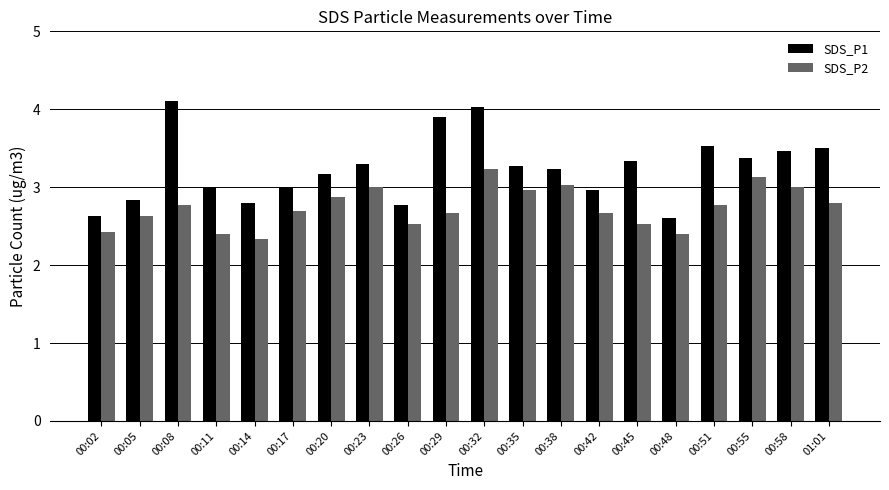

Reading left to right, what are all the values shown in this chart?

SDS_P1: 2.6	2.8	4.1	3.0	2.8	3.0	3.2	3.3	2.8	3.9	4.0	3.3	3.2	3.0	3.3	2.6	3.5	3.4	3.5	3.5
SDS_P2: 2.4	2.6	2.8	2.4	2.3	2.7	2.9	3.0	2.5	2.7	3.2	3.0	3.0	2.7	2.5	2.4	2.8	3.1	3.0	2.8